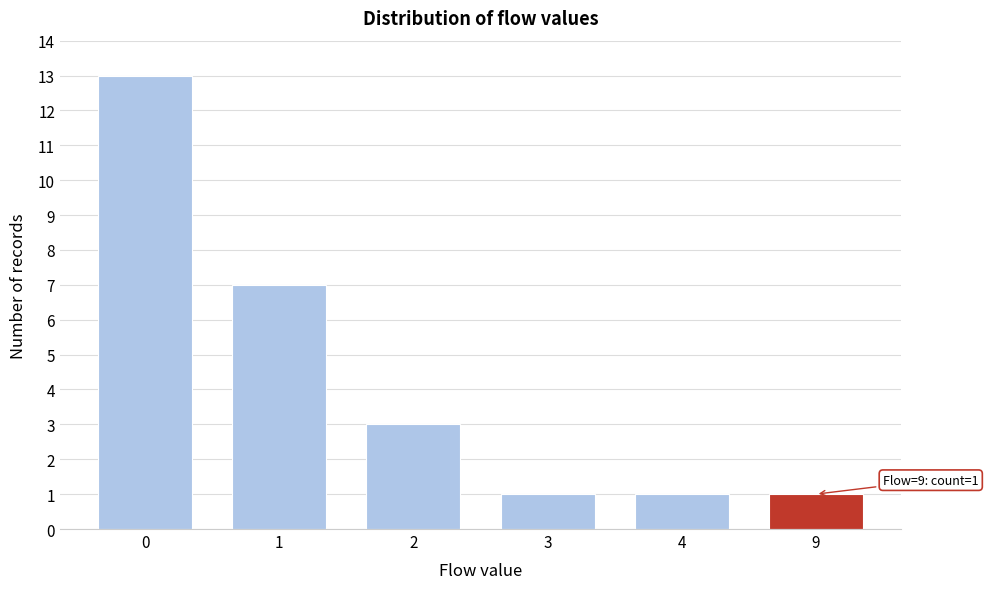

Reading left to right, what are all the values shown in this chart?

0=13	1=7	2=3	3=1	4=1	9=1